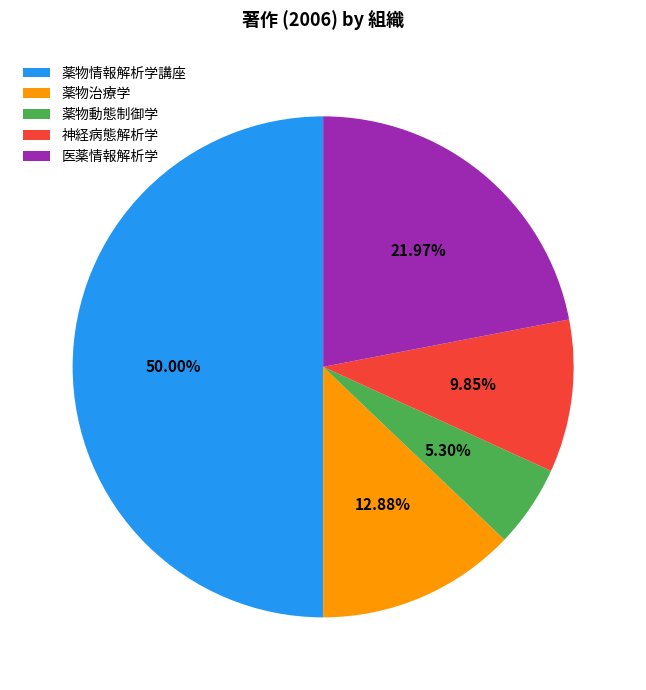

To the nearest percent, what is the combined percentage of 医薬情報解析学 and 薬物治療学?

35%